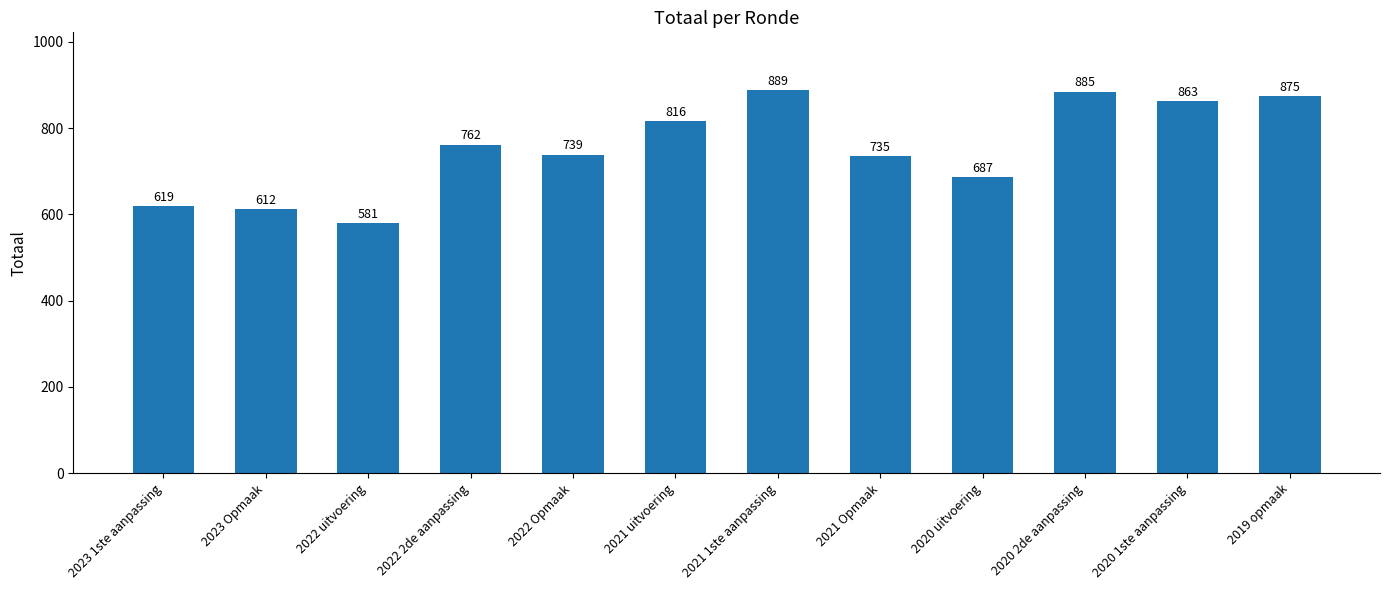

What is the sum of all values?

9063